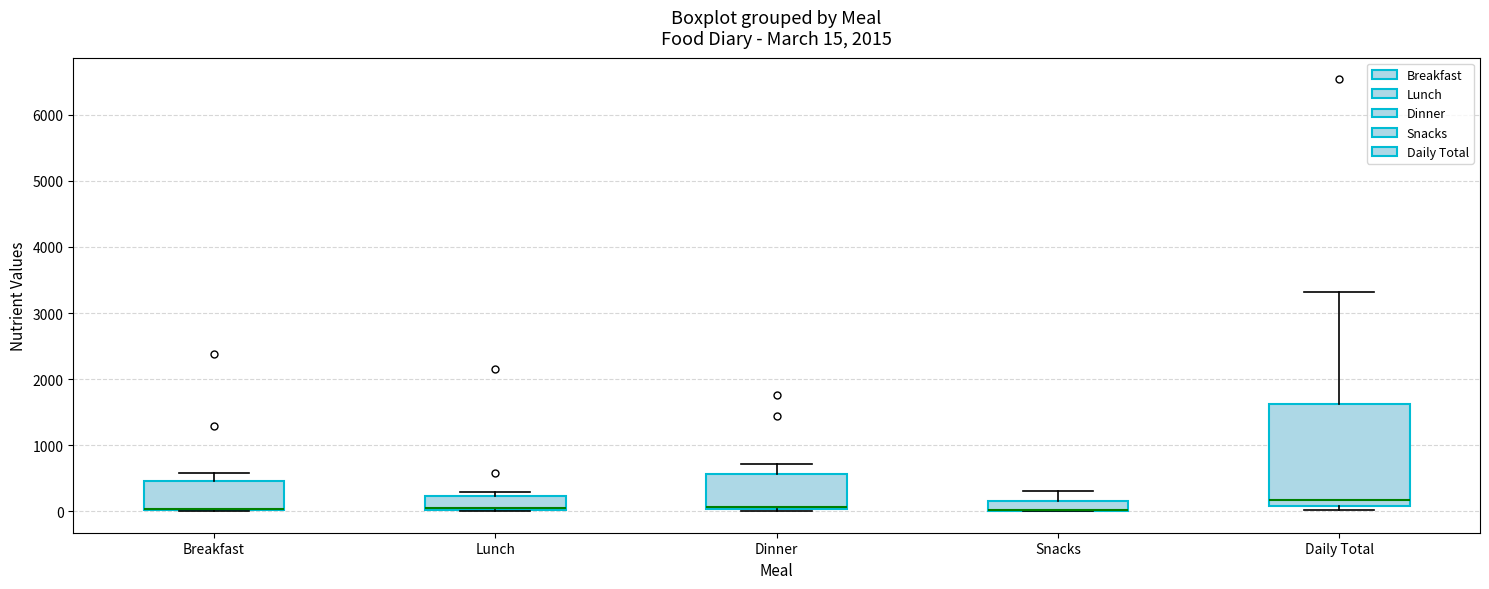

Comparing the boxes themselves (not the whiskers), which one is the tallest?

Daily Total